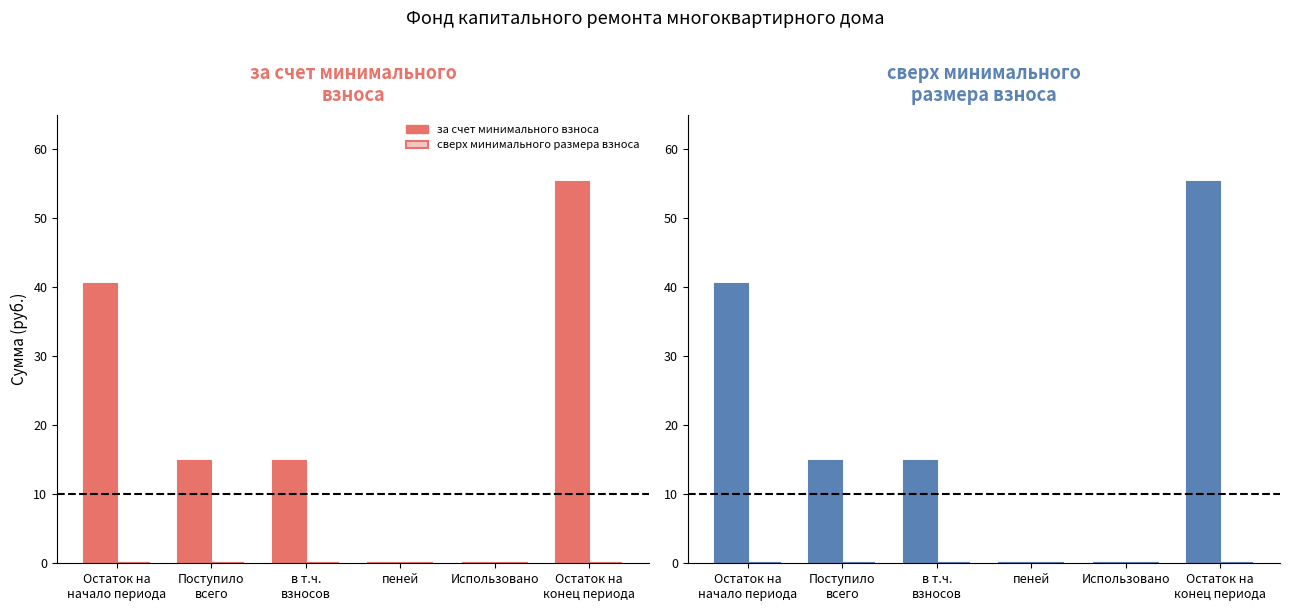

At which category does the chart reach its minimum across all series?

пеней